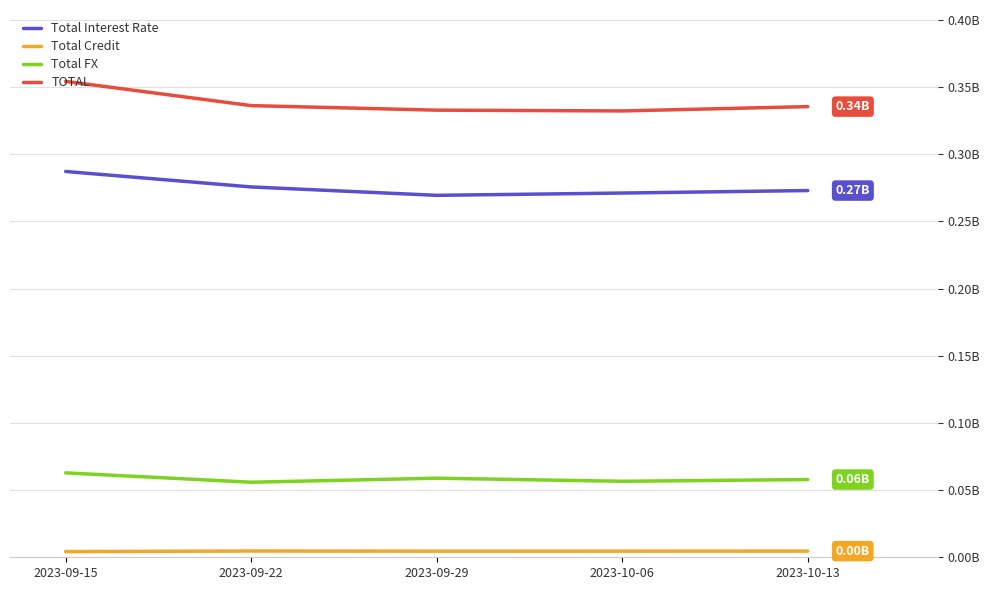

Which series has the largest range (max minus min)?

TOTAL